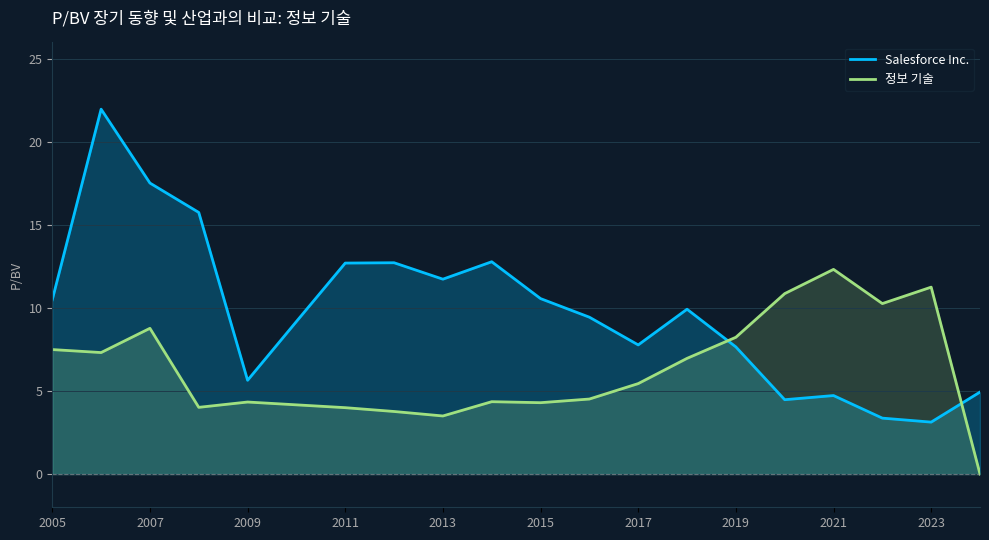

True or false: 정보 기술 has more than 1 interior local peaks.

True